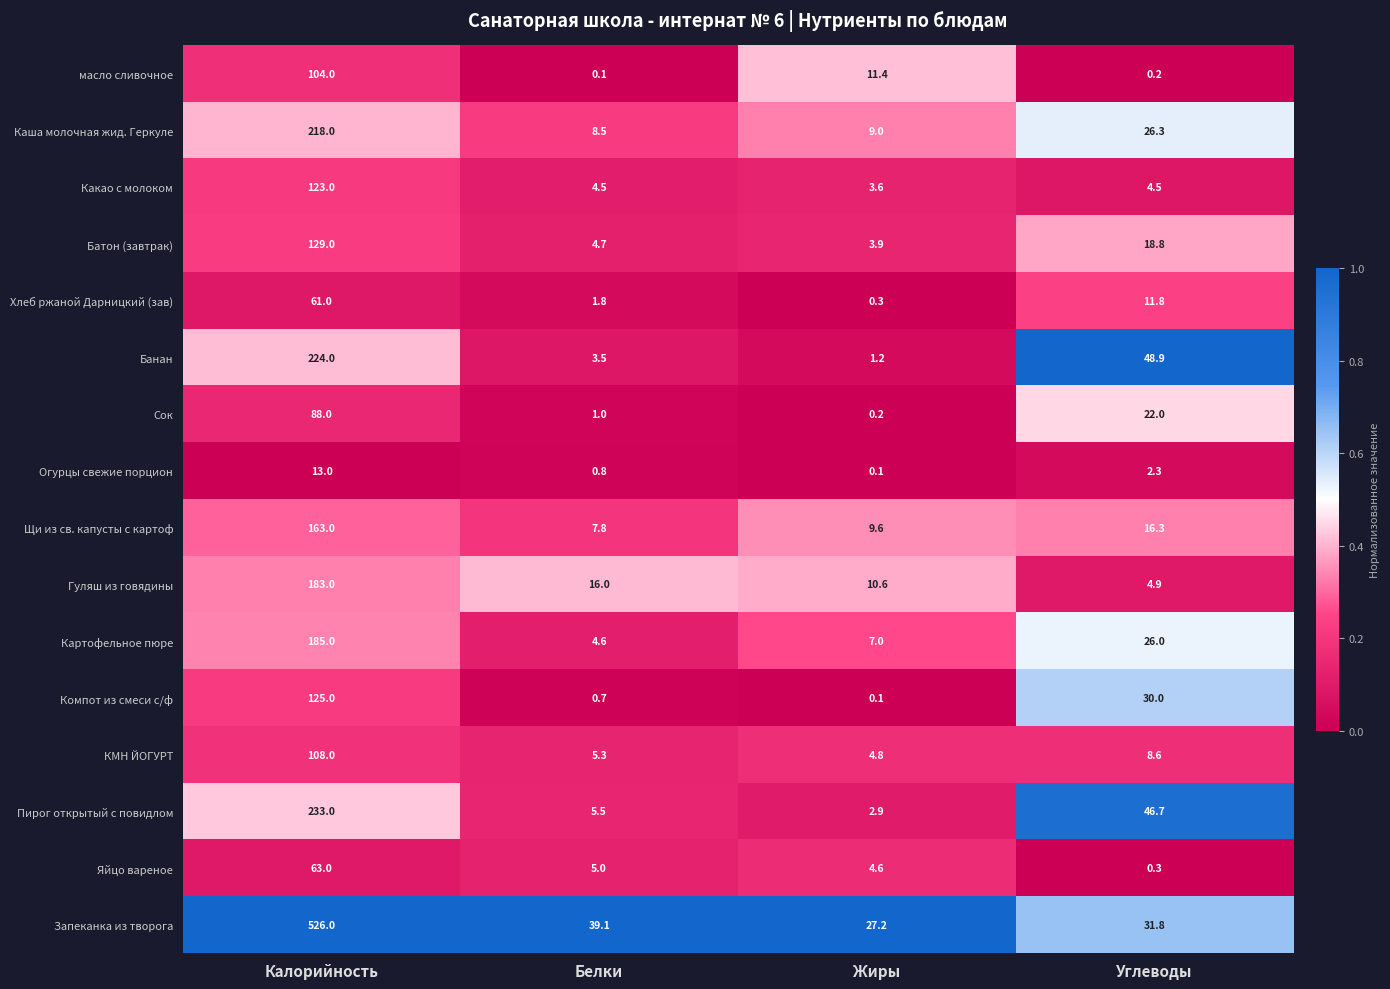

The value of Яйцо вареное at Белки is 5.0. True or false?

True